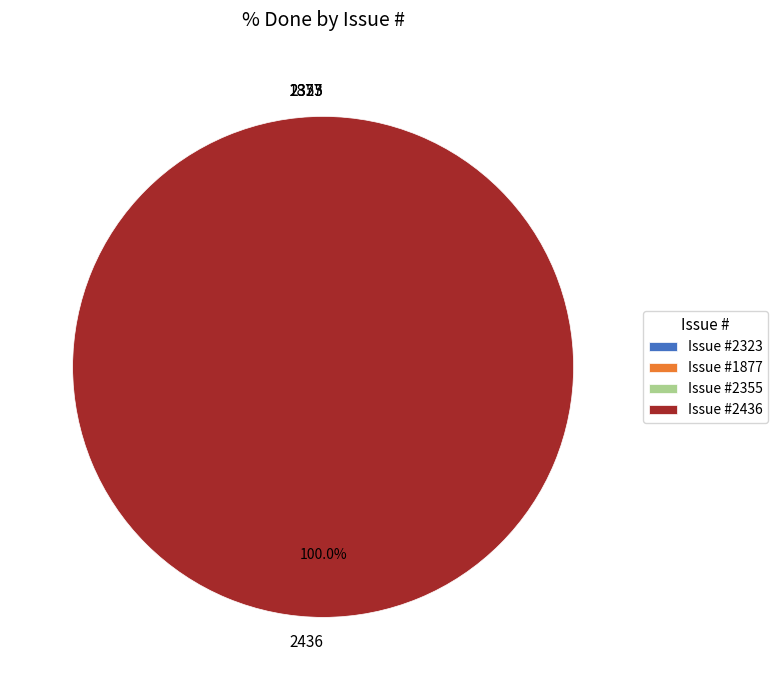

What percentage is the 2436 slice, to the nearest percent?

100%